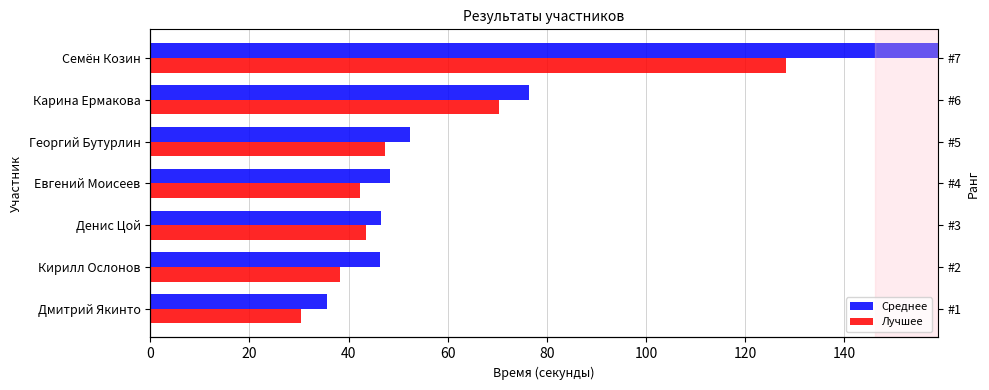

True or false: Среднее has a value of 64.3 at Денис Цой.

False